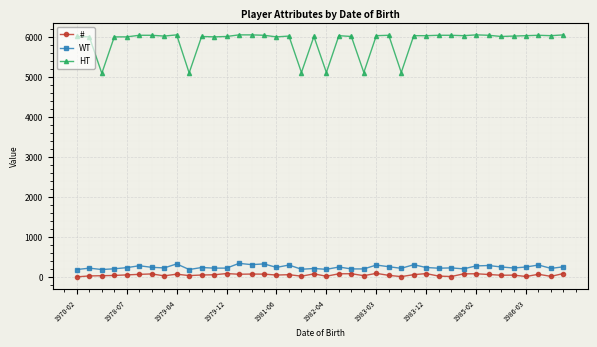

What is the highest value of the WT series?

344